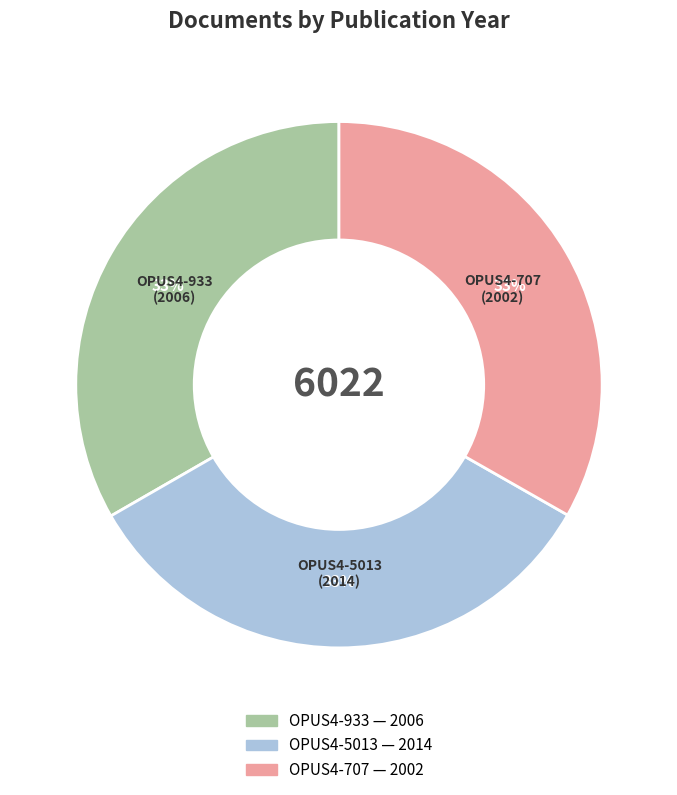

How many slices are in this pie chart?

3